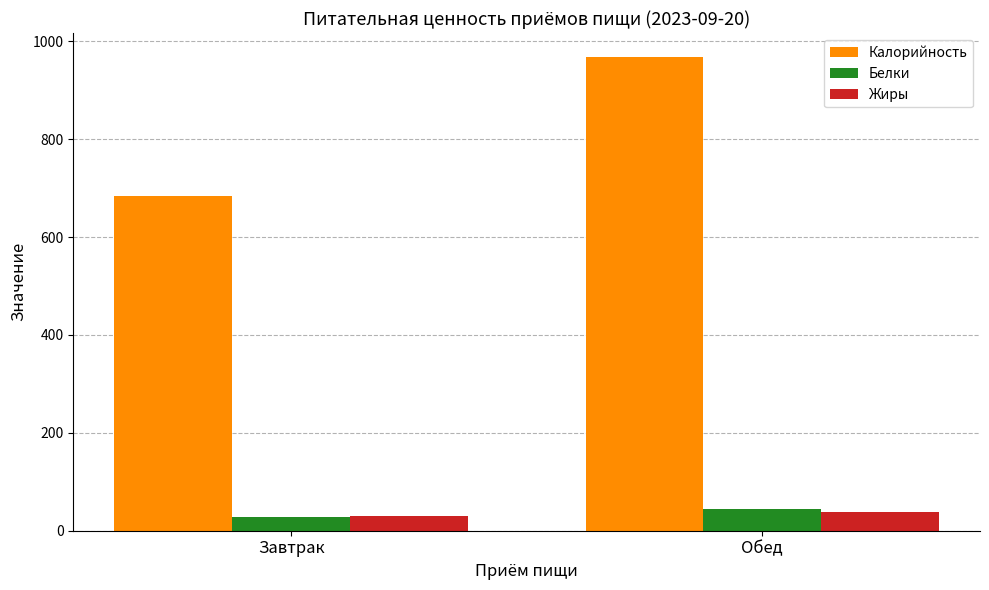

What is the lowest value of the Калорийность series?

682.9